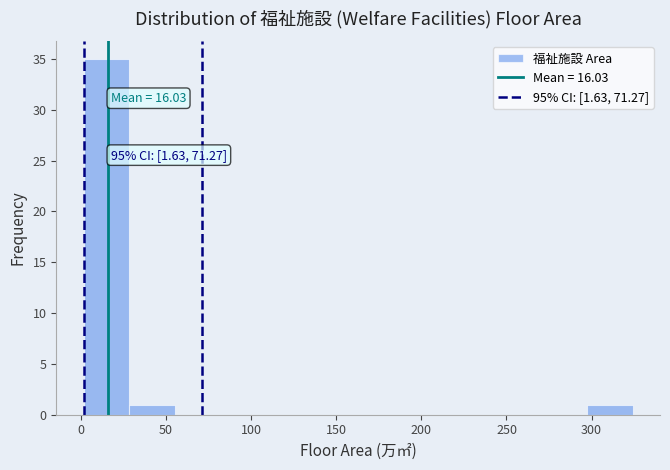

Which range on the x-axis has the tallest bar?

0 to 30